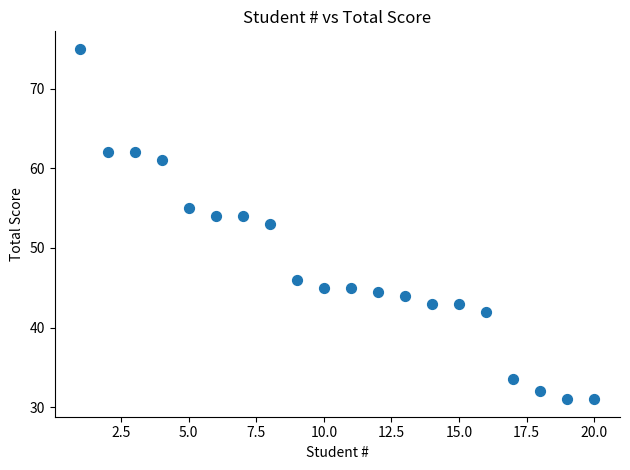

What is the range of Y values (max minus min)?

44.0